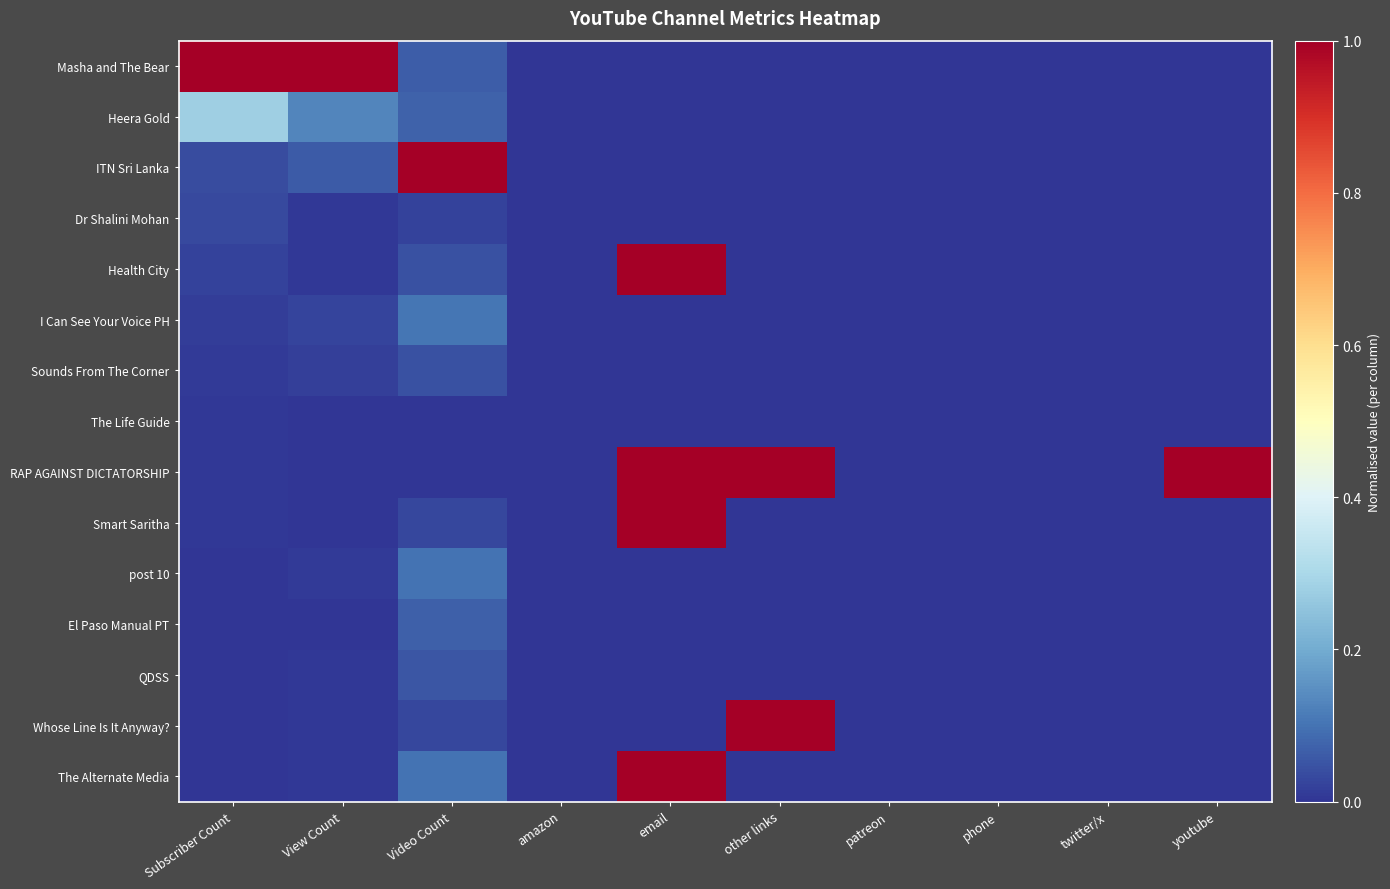

At which category is the sum across all series the highest?

email